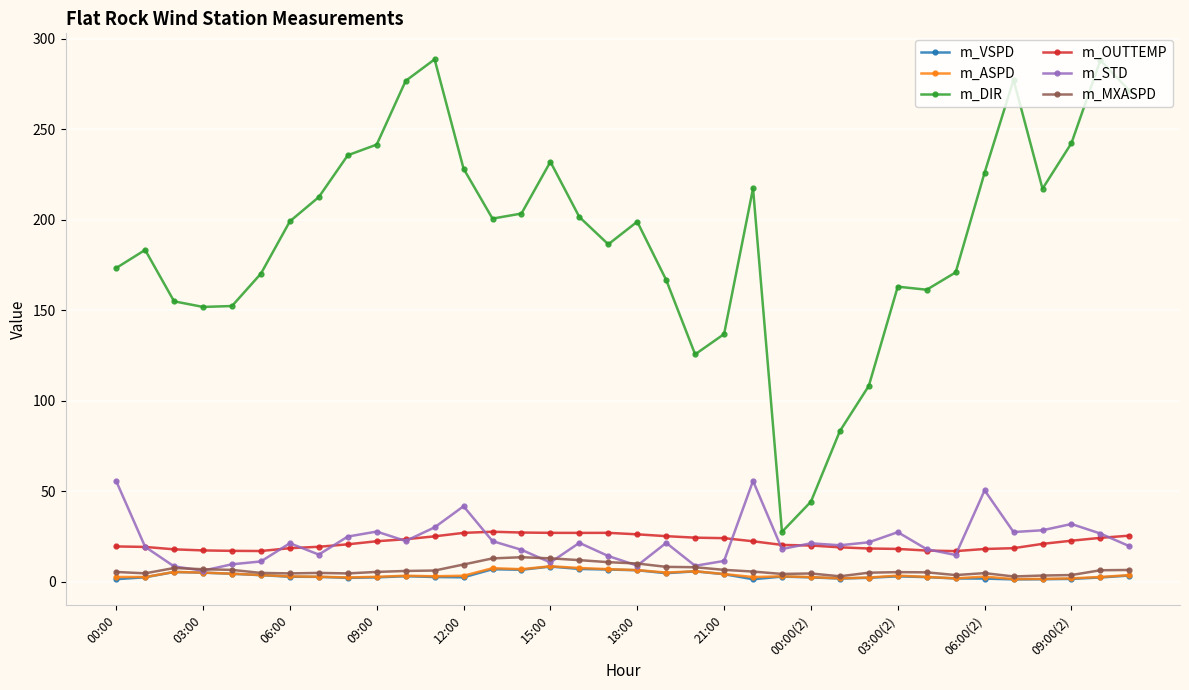

What is the maximum value for m_STD?

55.7